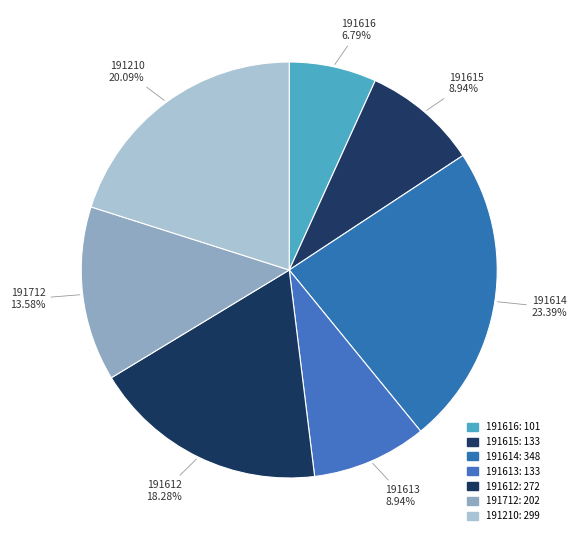

To the nearest percent, what percentage of the pie is 191615?

9%